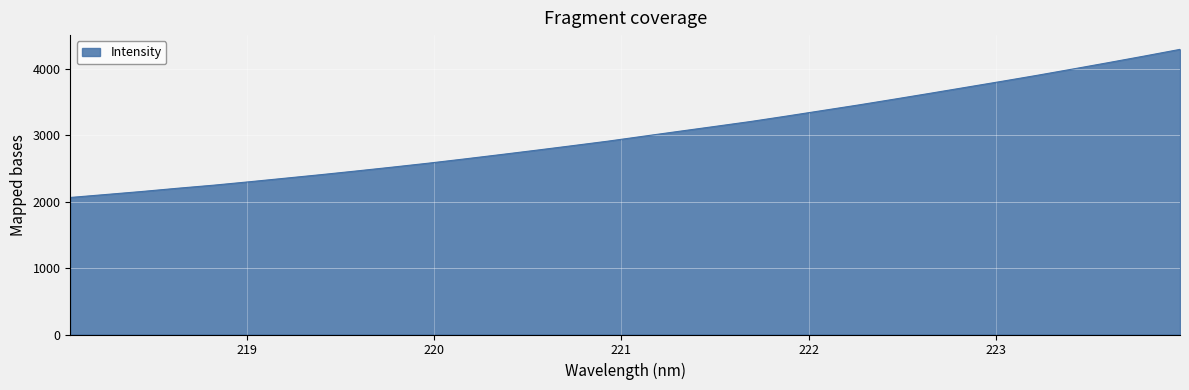

What is the minimum value shown in the chart?

2061.3